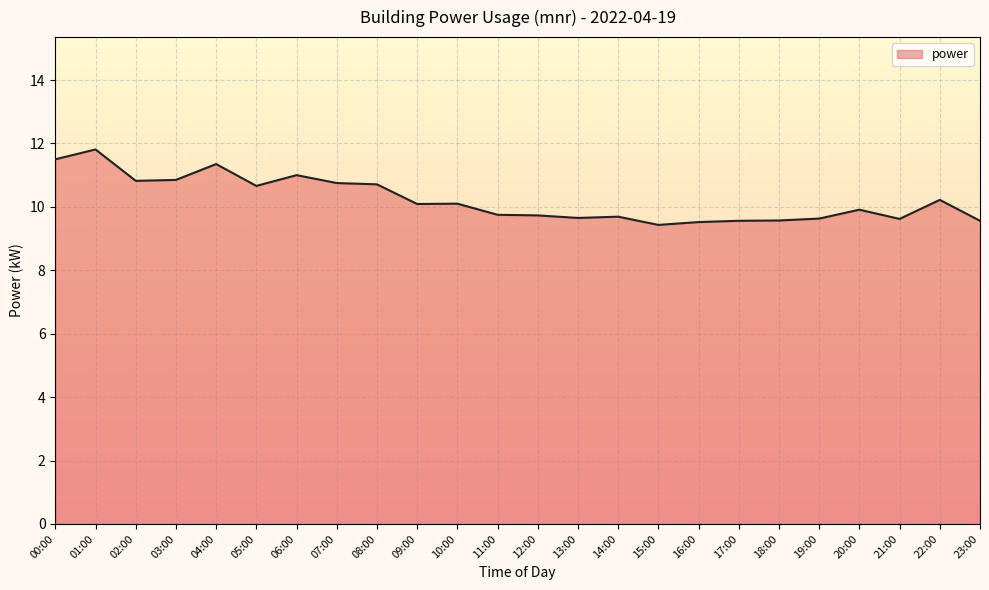

True or false: the data shows 15.4 at 04:00.

False